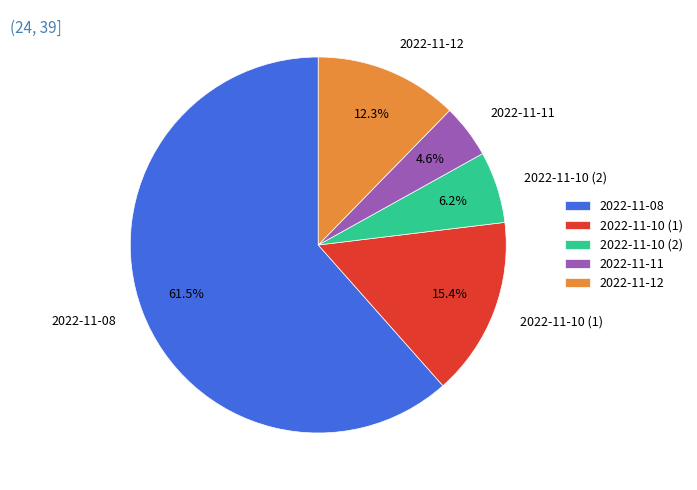

Which has a higher value, 2022-11-08 or 2022-11-10 (2)?

2022-11-08